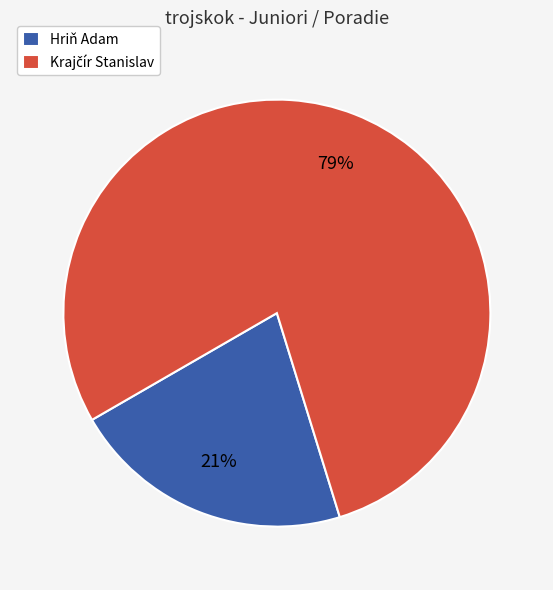

Count the number of slices in the pie.

2